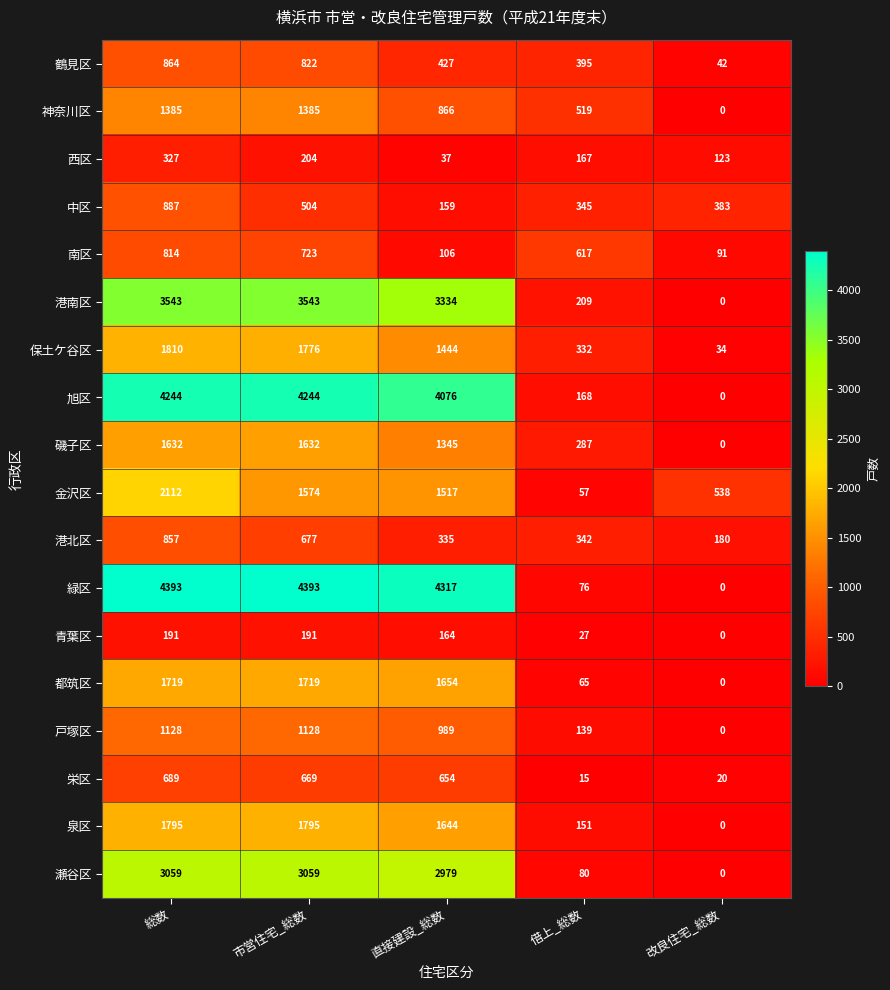

How many categories are shown in the chart?

5